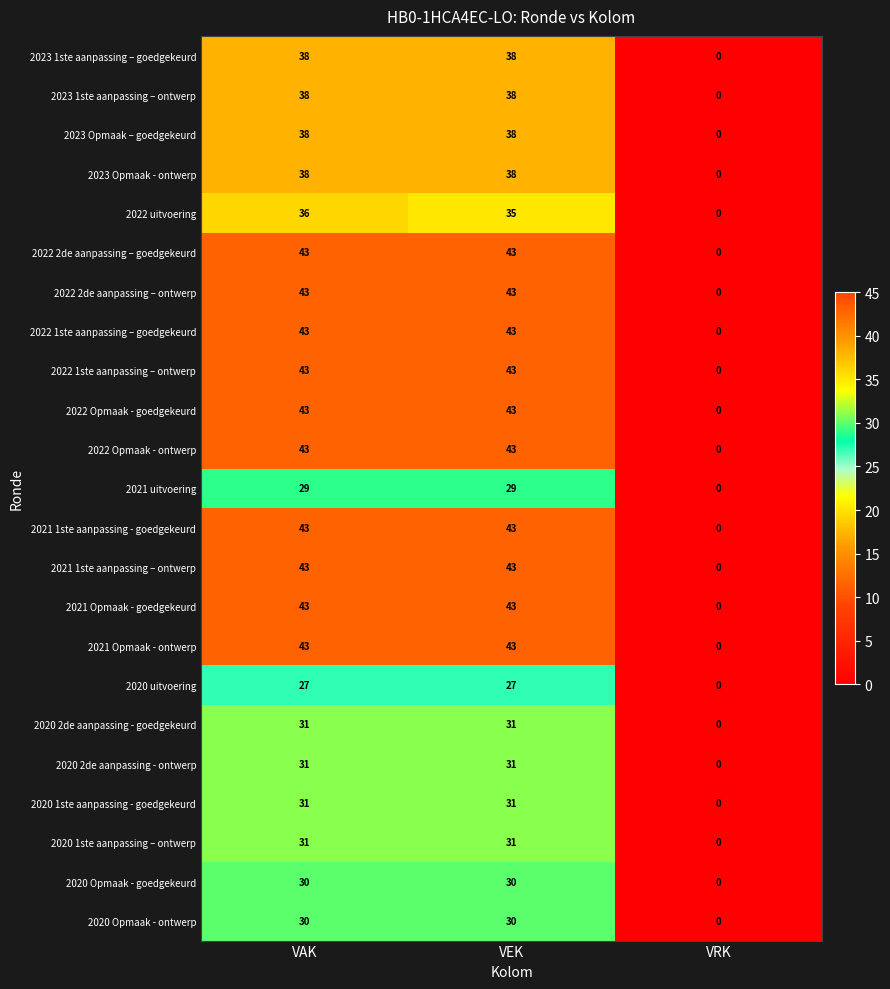

Count the number of data series in this chart.

23